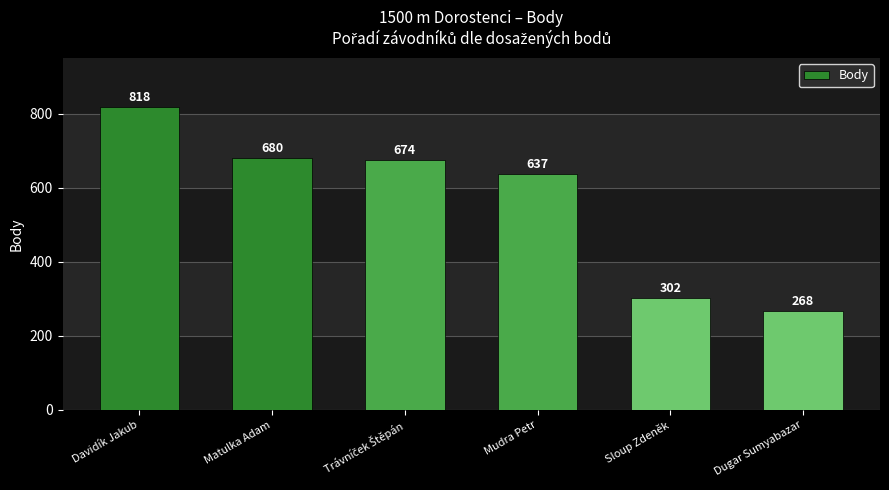

The value at Davidík Jakub is 234. True or false?

False